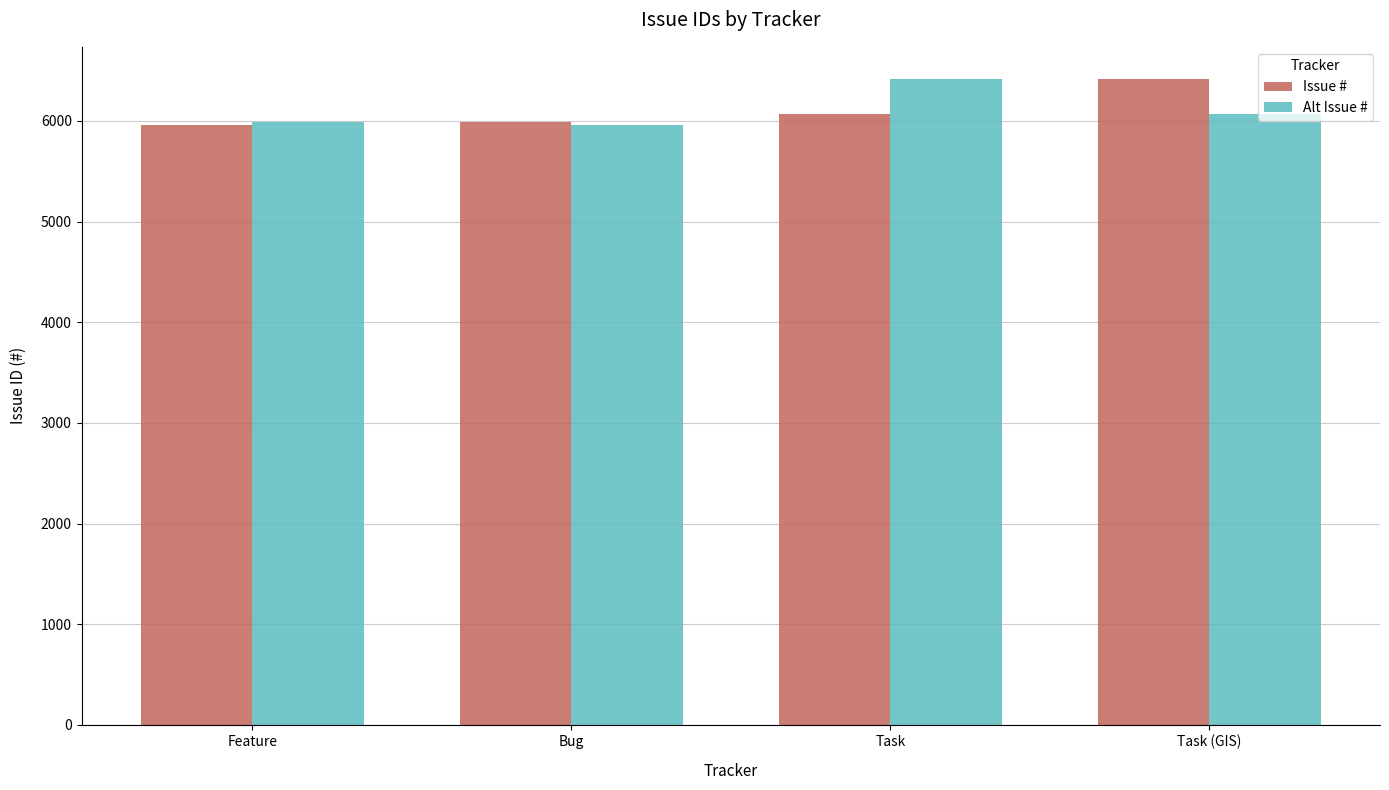

What is the sum of the Issue # values at Task (GIS) and Bug?

12403